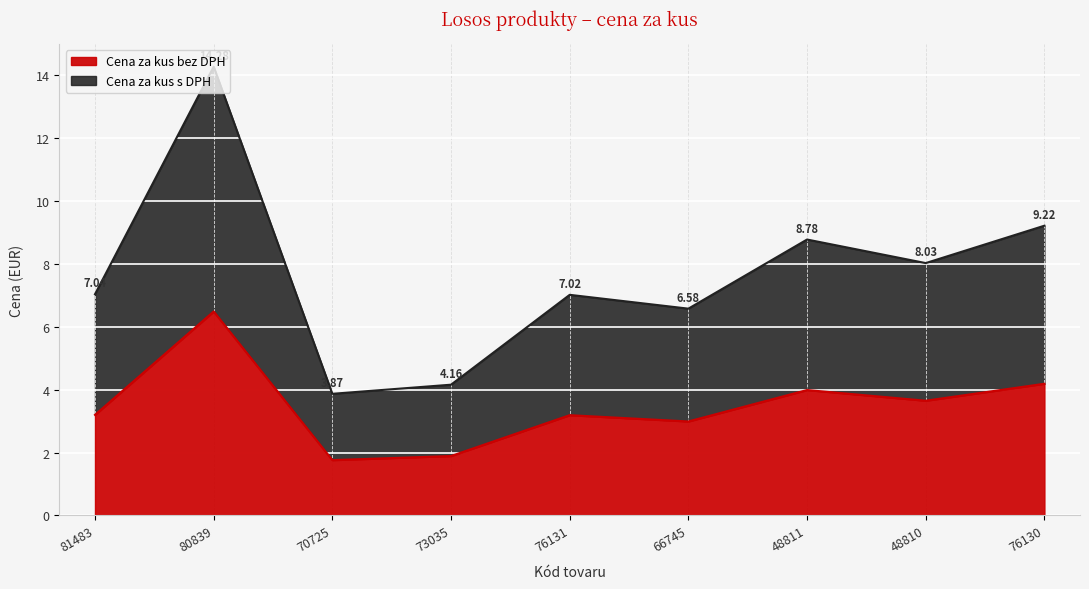

How many values in the Cena za kus bez DPH series exceed 3?

6